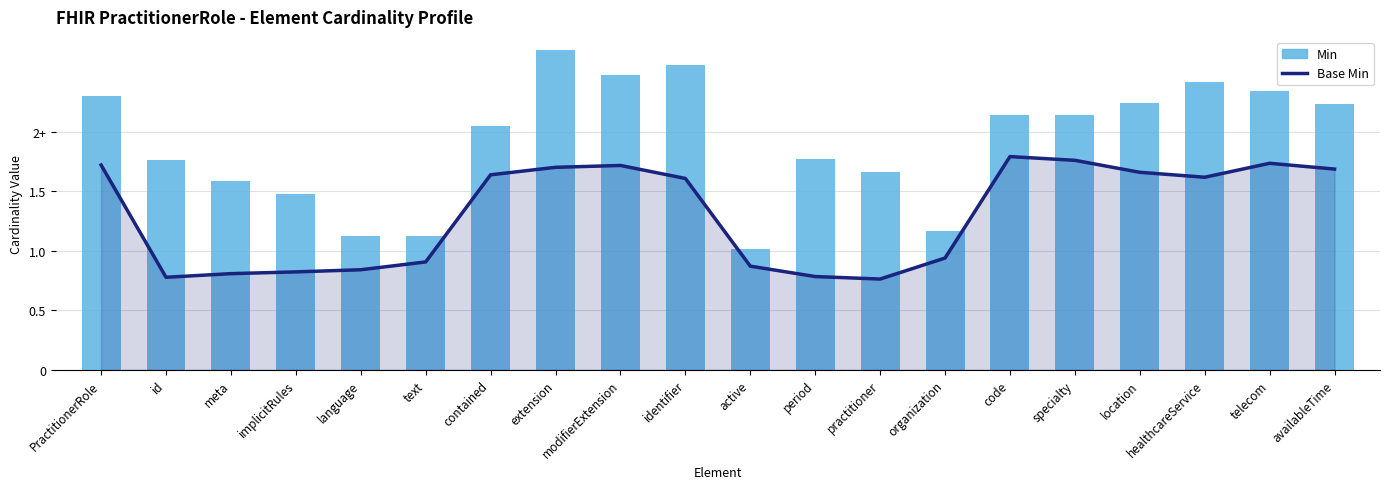

What is the value of the Base Min bar at the 19th from the left?

1.7